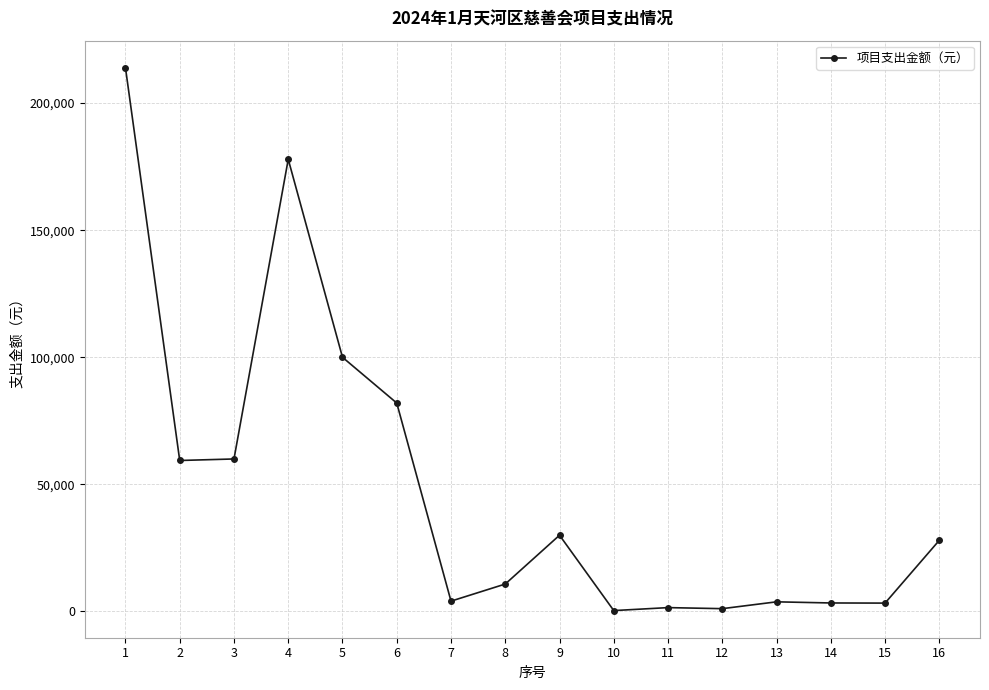

Is this an area chart (filled region under the line)?

No